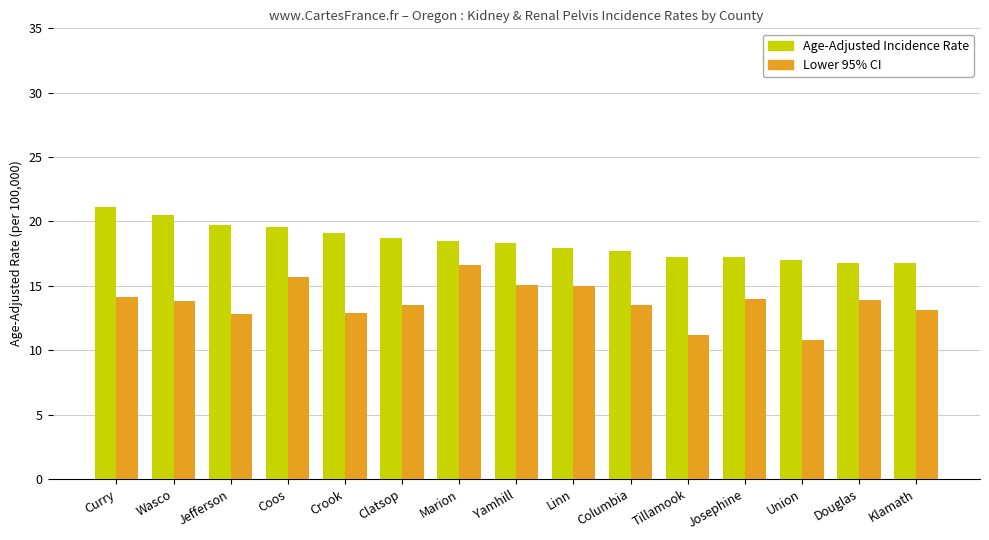

Which series has the largest range (max minus min)?

Lower 95% CI